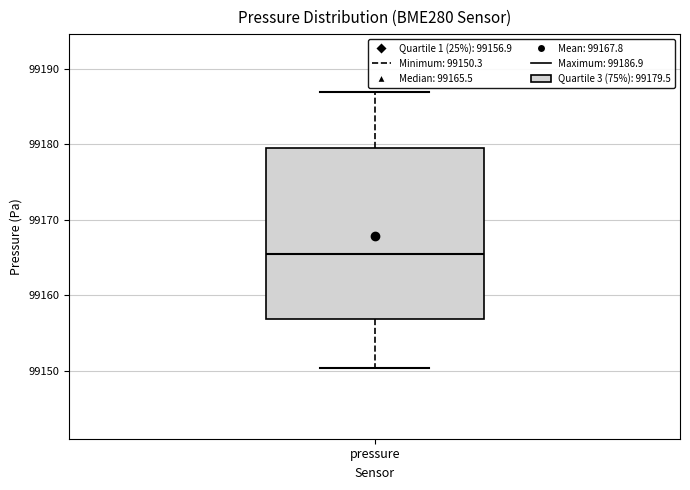

Where does the lower whisker of the box for pressure end on the y-axis? The values are not printed on the chart, so give them approximately, as read against the axis.

99150